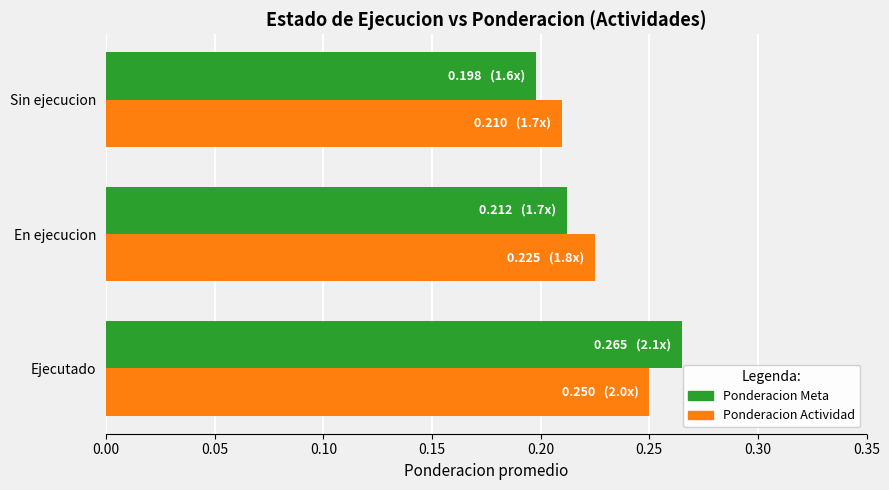

Is it true that Ponderacion Meta equals 0.2 at Sin ejecucion?

True